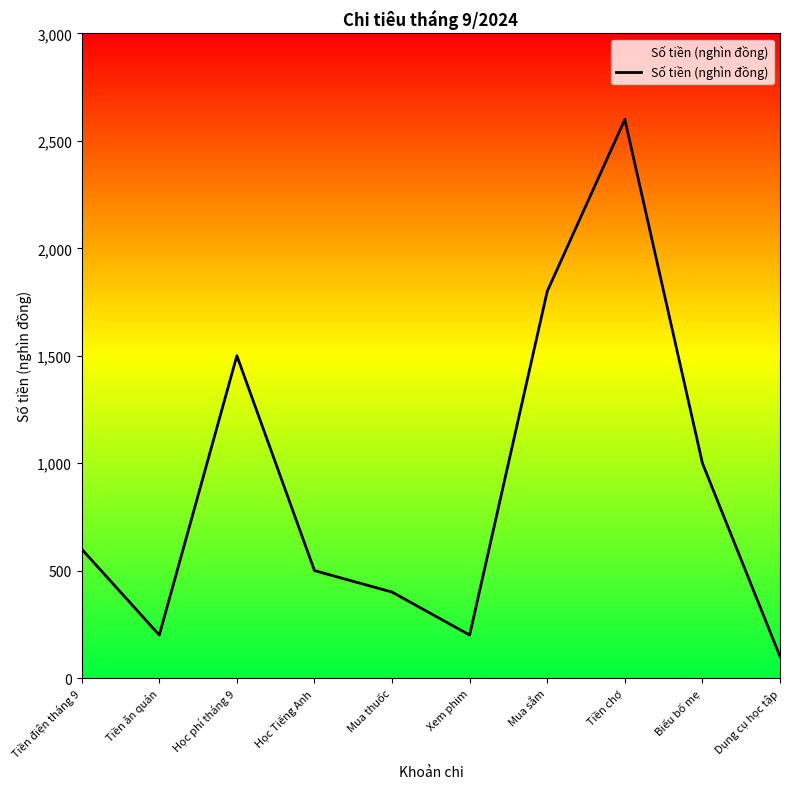

What is the sum of the values at Dụng cụ học tập and Tiền ăn quán?

300